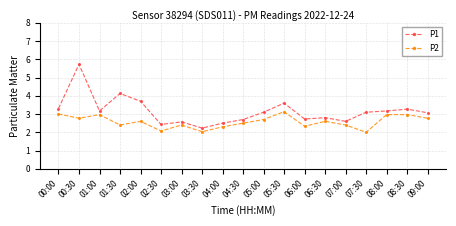

Reading left to right, list all the values displayed in this chart.

P1: 00:00=3.3	00:30=5.7	01:00=3.2	01:30=4.1	02:00=3.7	02:30=2.4	03:00=2.6	03:30=2.2	04:00=2.5	04:30=2.7	05:00=3.1	05:30=3.6	06:00=2.7	06:30=2.8	07:00=2.6	07:30=3.1	08:00=3.2	08:30=3.3	09:00=3.1
P2: 00:00=3.0	00:30=2.8	01:00=3.0	01:30=2.4	02:00=2.6	02:30=2.1	03:00=2.4	03:30=2.0	04:00=2.3	04:30=2.5	05:00=2.7	05:30=3.1	06:00=2.3	06:30=2.6	07:00=2.4	07:30=2.0	08:00=3.0	08:30=3.0	09:00=2.8